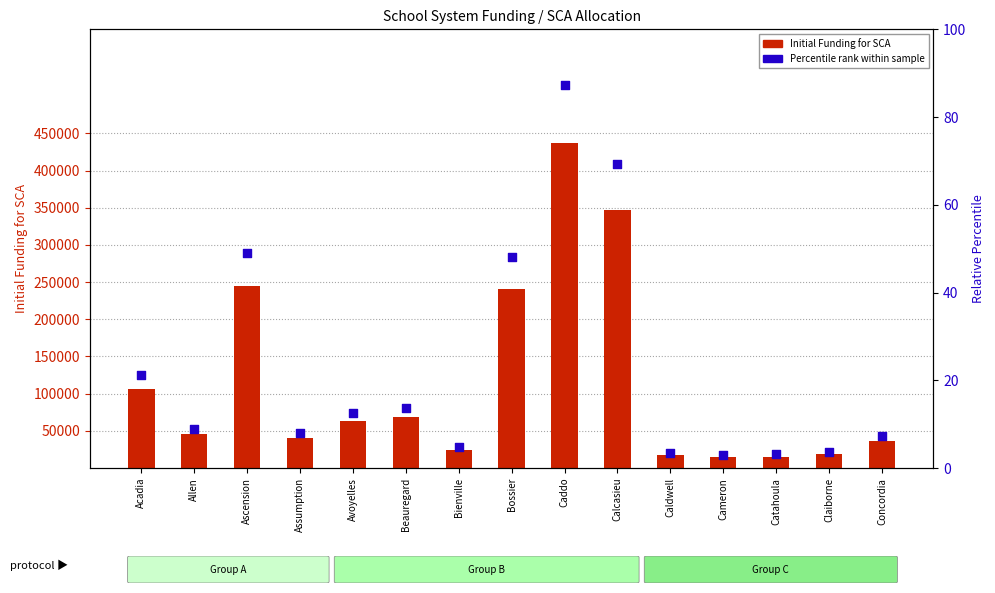

Which series contains the highest Y value?

Initial Funding for SCA